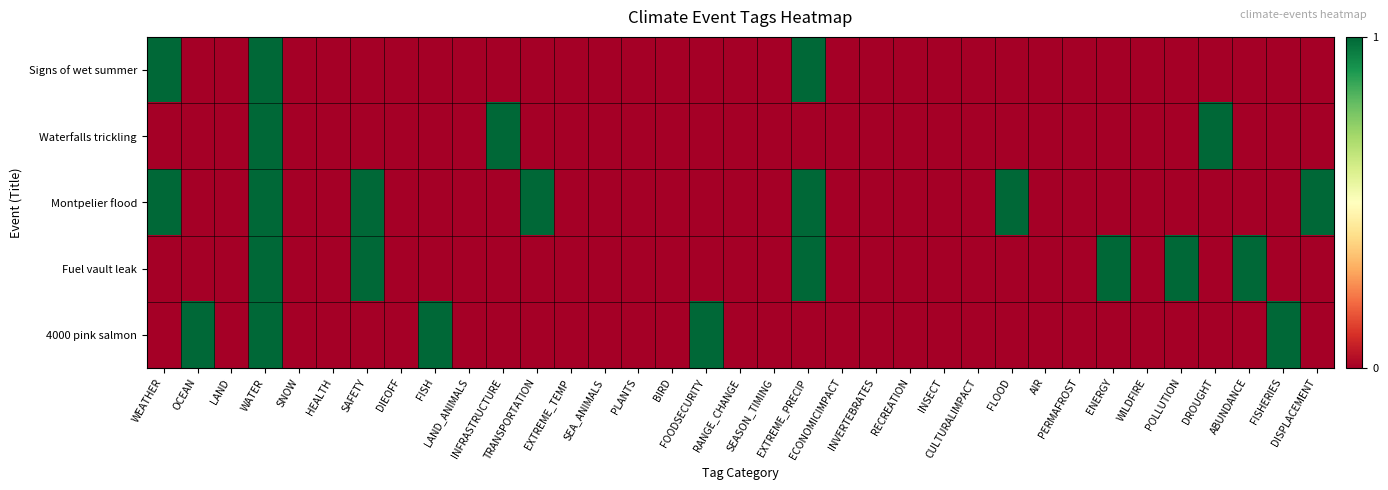

Rank the series by their maximum value, from highest to lowest.

Signs of wet summer, Waterfalls trickling, Montpelier flood, Fuel vault leak, 4000 pink salmon